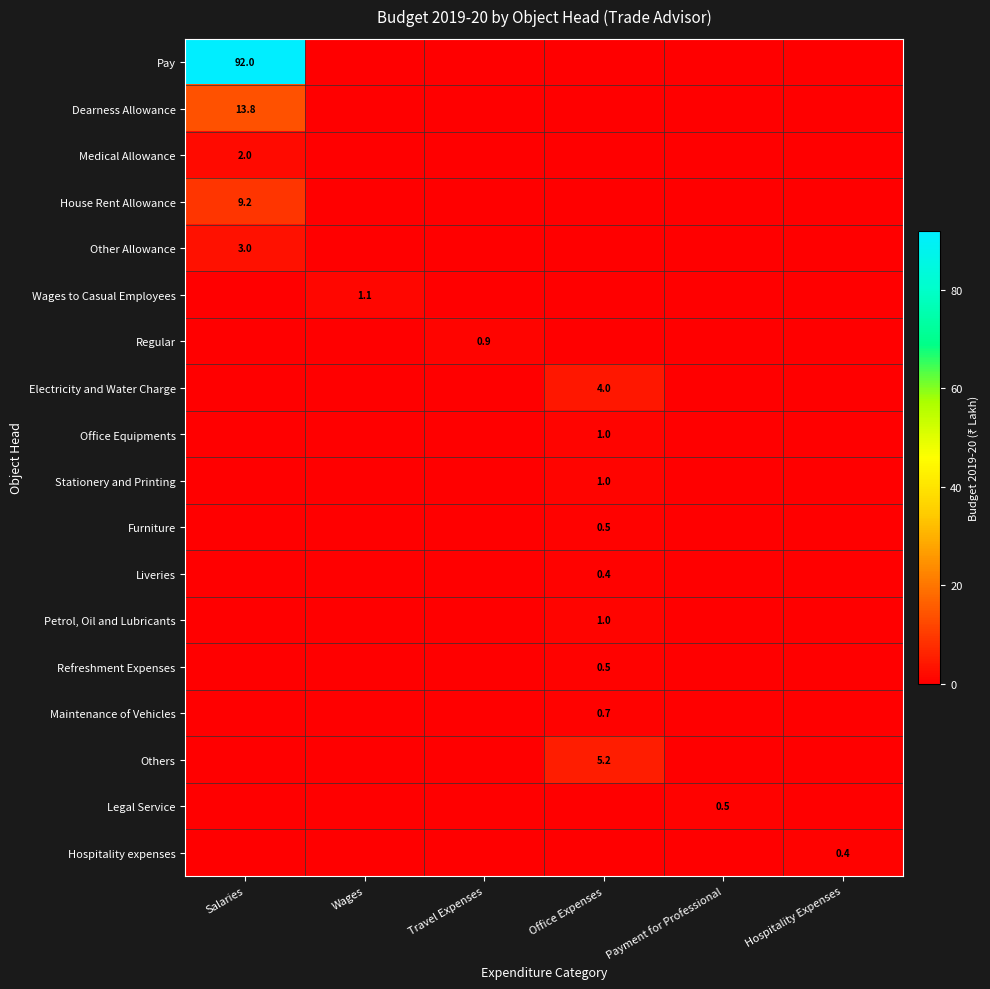

At which label is Furniture closest to 0?

Salaries